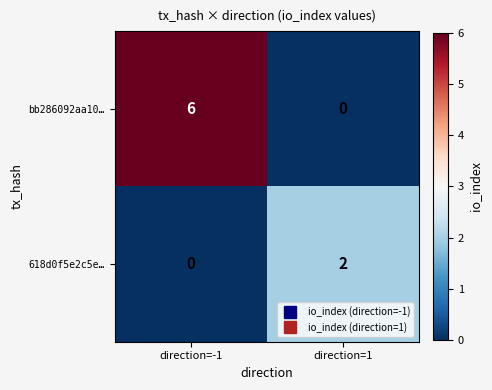

What is the maximum value for bb286092aa10…?

6